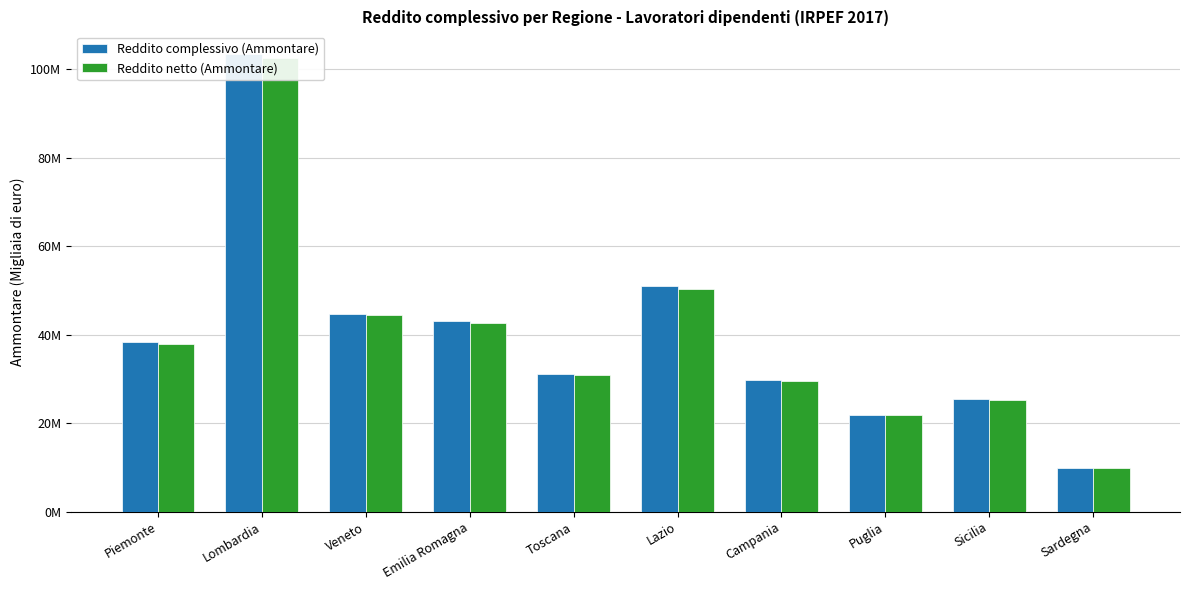

What is the difference between the second highest and minimum values in the Reddito netto (Ammontare) series?

40497277